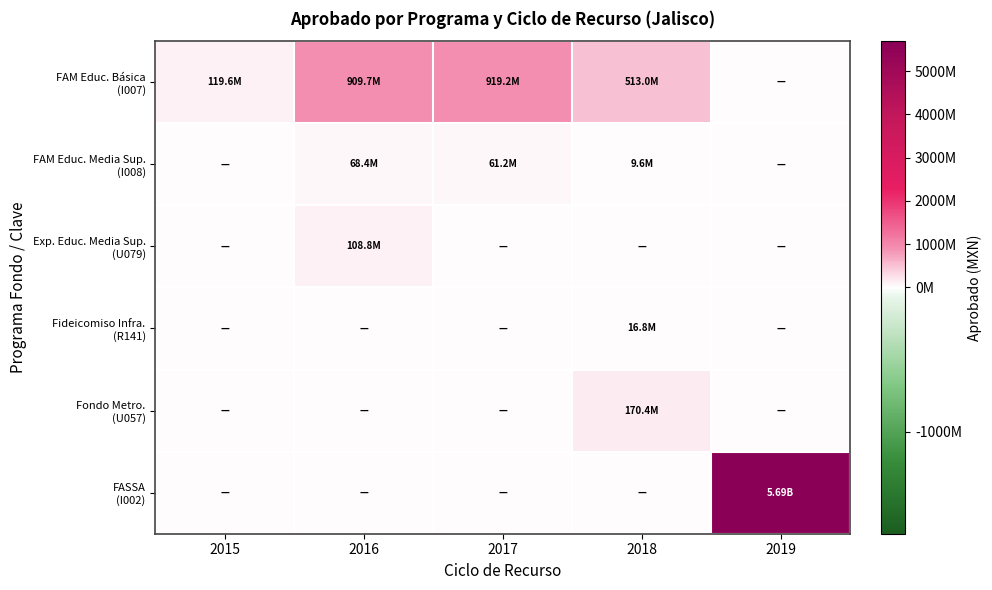

Which series changed the most between 2017 and 2018?

FAM Educ. Básica (I007)